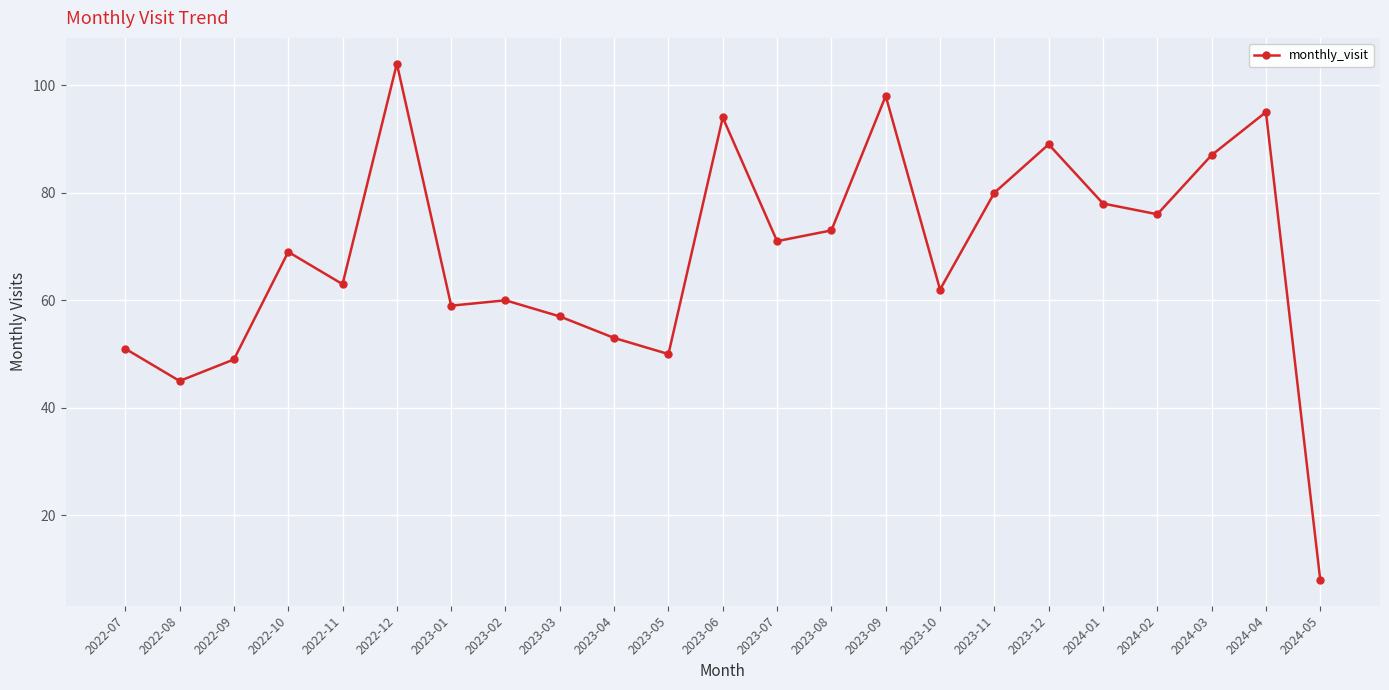

How many data points are less than 69?

11